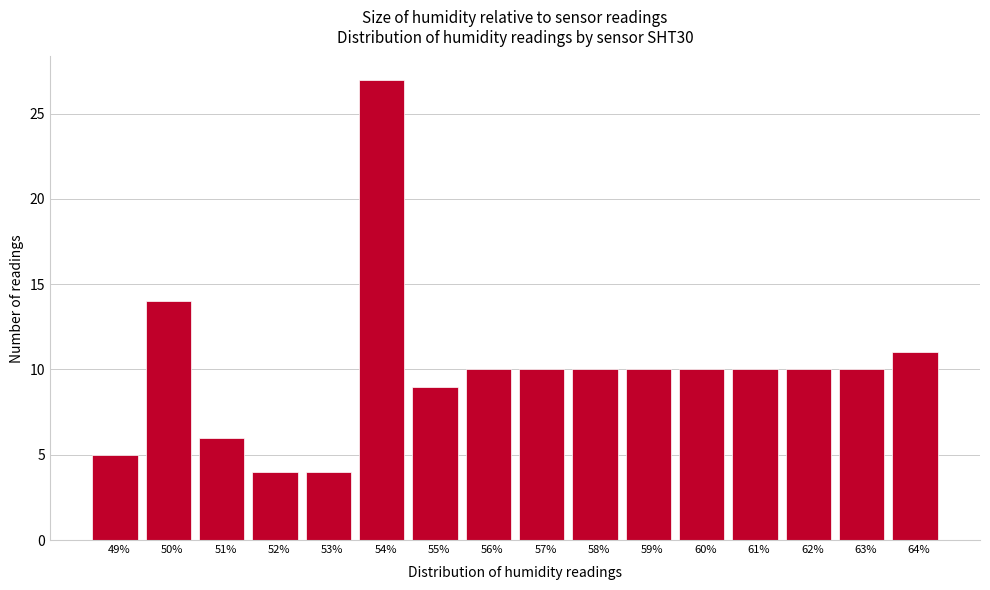

Reading right to left, list all the values displayed in this chart.

11	10	10	10	10	10	10	10	10	9	27	4	4	6	14	5